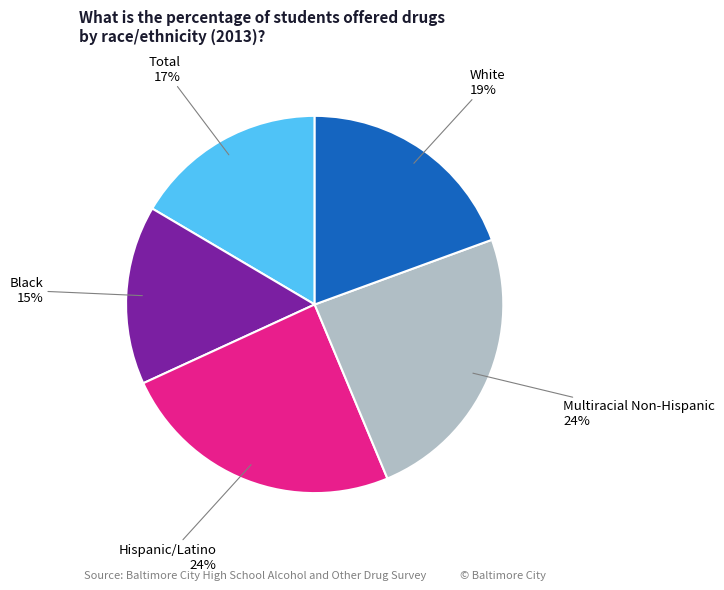

To the nearest percent, what is the difference between the largest and smallest slice percentages?

9%